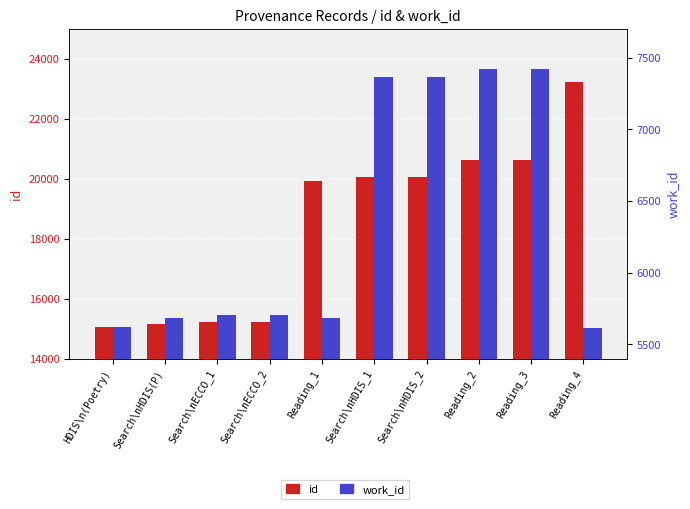

How many series are shown in this chart?

2